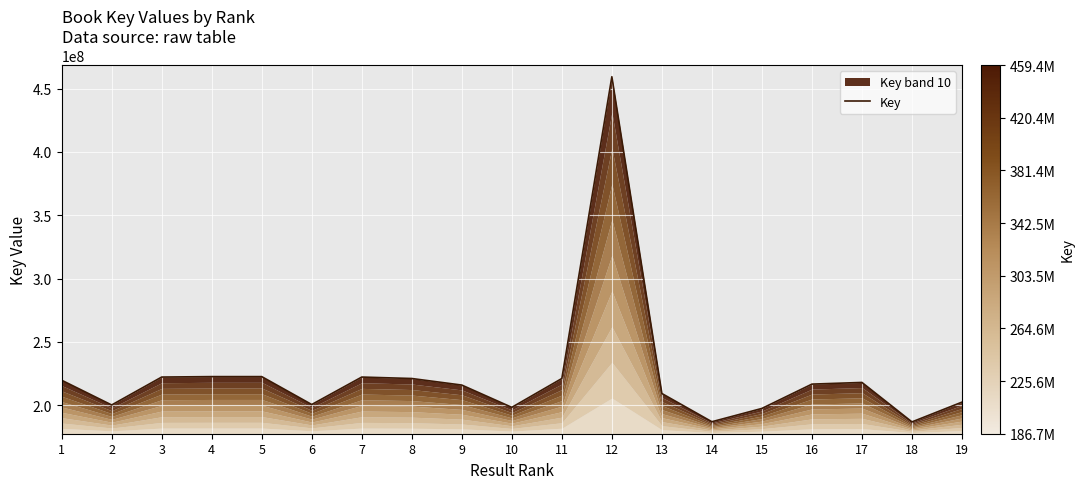

Is it true that the value at 11 is 220998972?

True